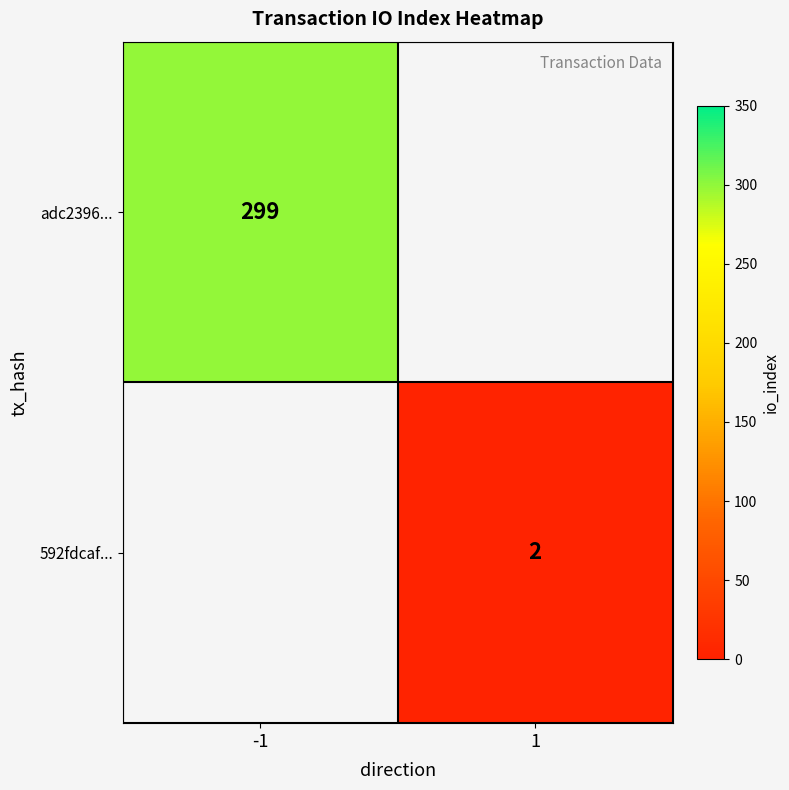

Is it true that adc2396... equals 299 at -1?

True